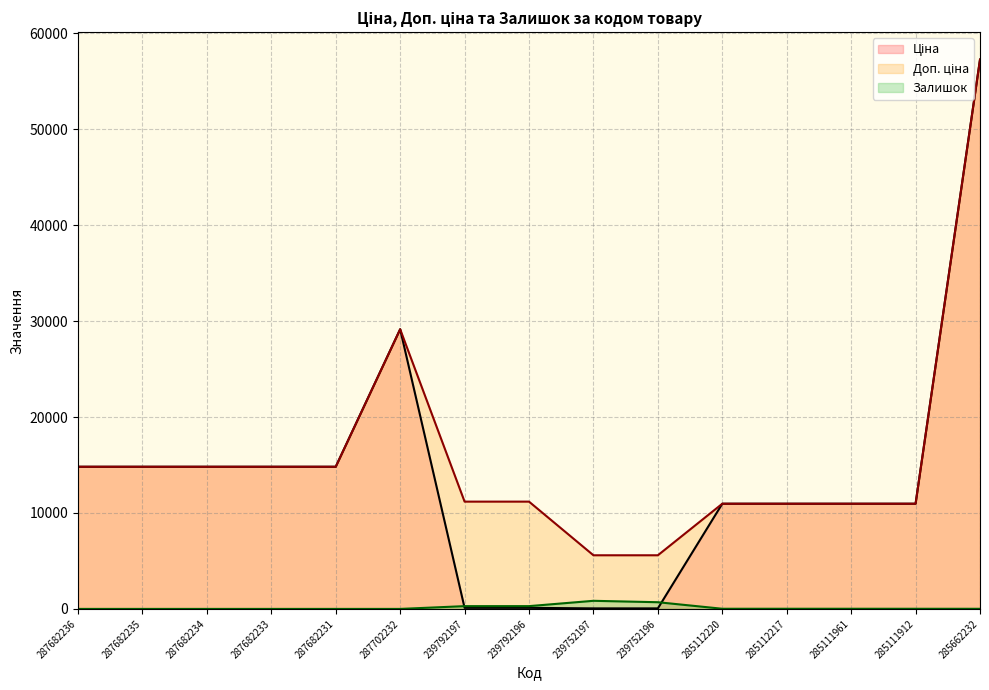

Between 285111961 and 285111912, which is larger?

285111961